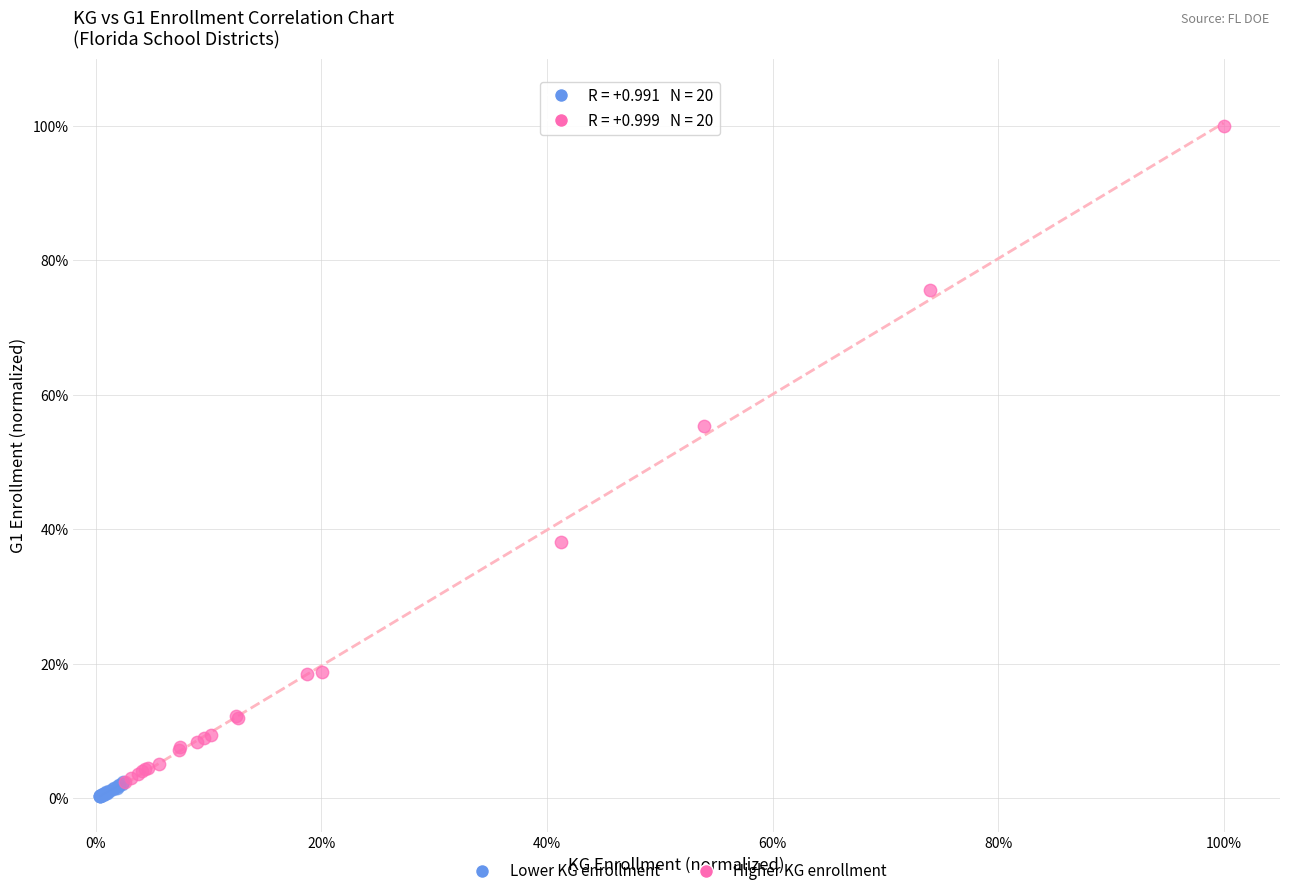

Which series reaches the minimum Y coordinate?

Lower KG enrollment